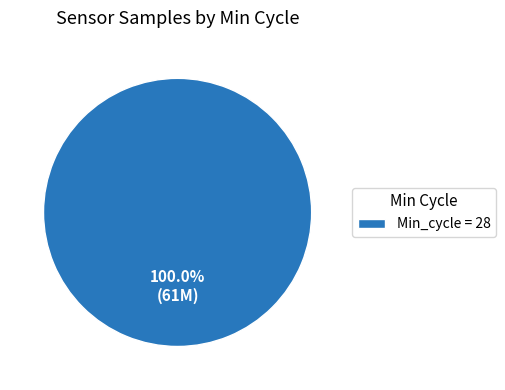

Is there a majority slice in this chart?

Yes